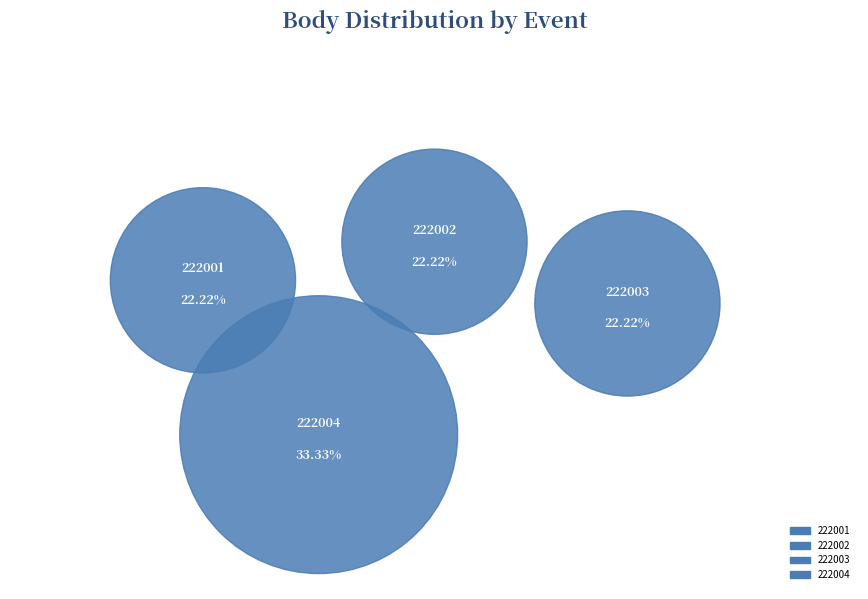

Which slice is the largest?

222004